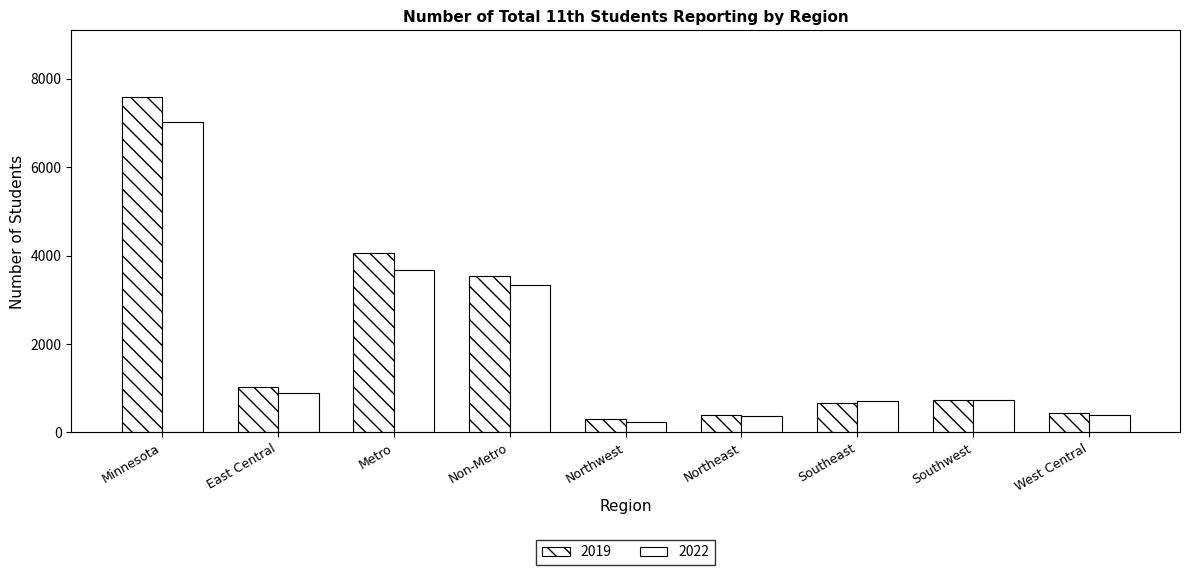

Between Non-Metro and Southeast, which series saw the biggest shift?

2019